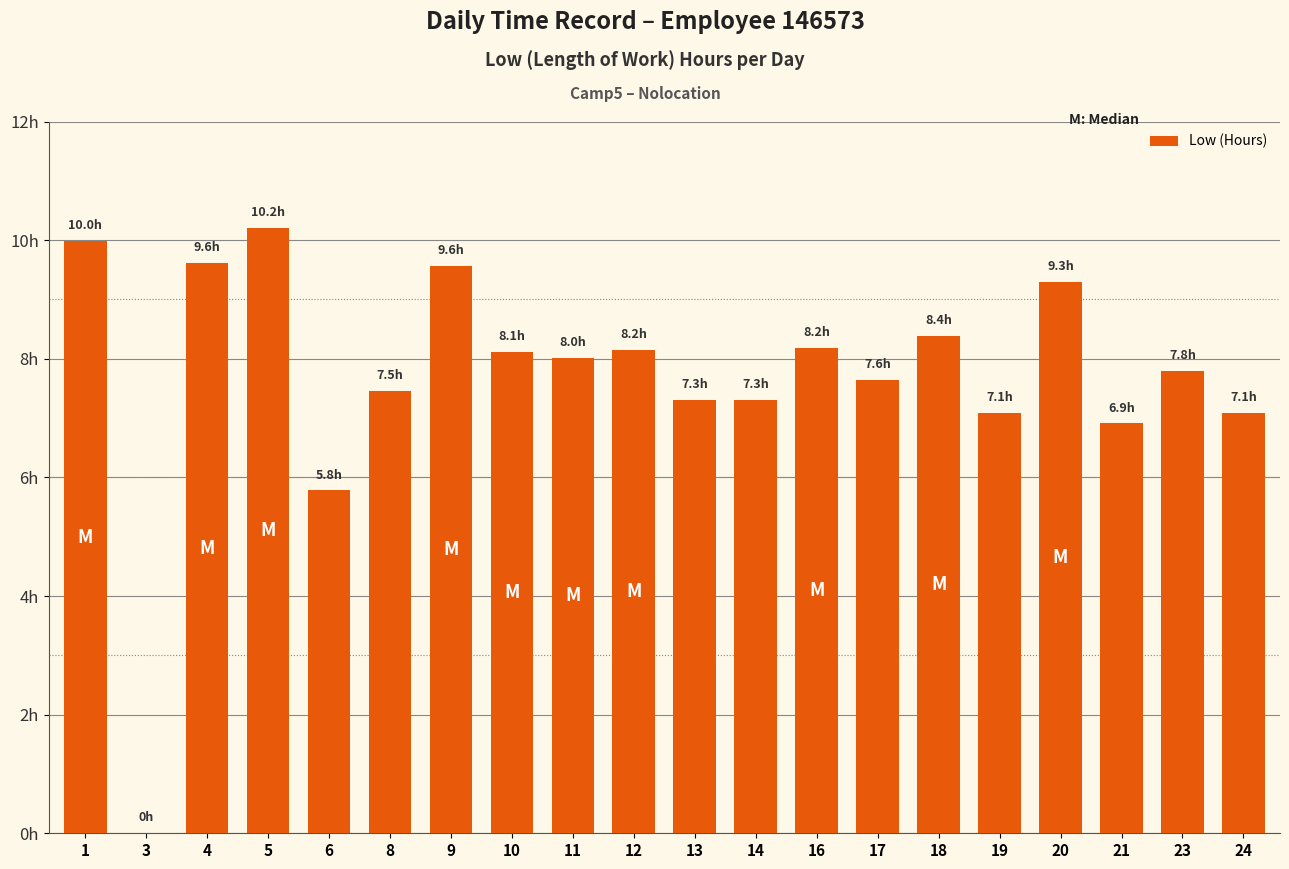

What is the difference between the maximum and minimum values?

10.2